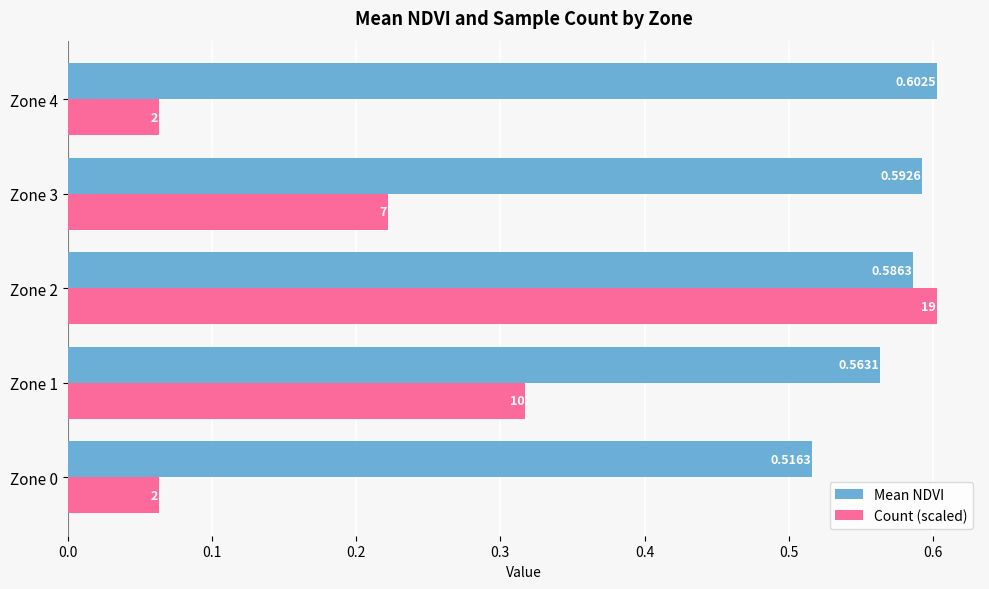

What is the sum of all Count (scaled) values?

1.3